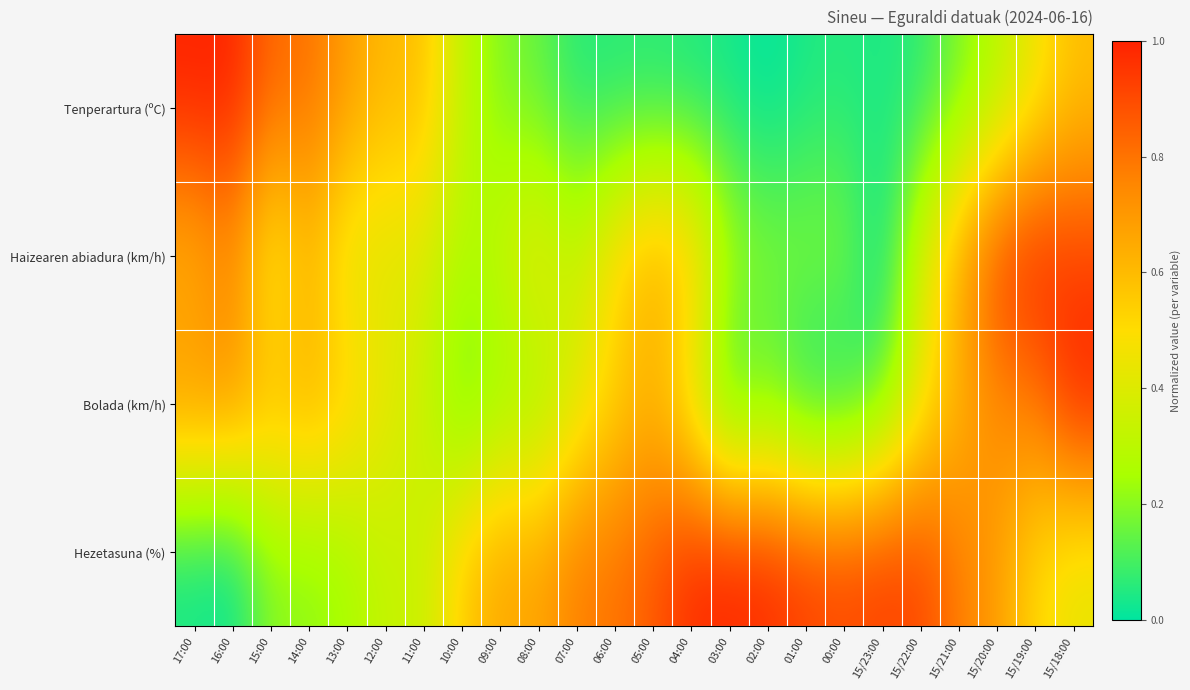

Reading right to left, list all the values displayed in this chart.

Tenperartura (ºC): 15/18:00=0.6	15/19:00=0.4	15/20:00=0.3	15/21:00=0.2	15/22:00=0.1	15/23:00=0.0	00:00=0.1	01:00=0.0	02:00=0.0	03:00=0.0	04:00=0.0	05:00=0.1	06:00=0.1	07:00=0.1	08:00=0.1	09:00=0.2	10:00=0.3	11:00=0.6	12:00=0.6	13:00=0.7	14:00=0.8	15:00=0.8	16:00=1.0	17:00=1.0
Haizearen abiadura (km/h): 15/18:00=0.9	15/19:00=1.0	15/20:00=0.9	15/21:00=0.7	15/22:00=0.4	15/23:00=0.0	00:00=0.2	01:00=0.2	02:00=0.2	03:00=0.3	04:00=0.6	05:00=0.7	06:00=0.5	07:00=0.3	08:00=0.5	09:00=0.3	10:00=0.3	11:00=0.4	12:00=0.4	13:00=0.4	14:00=0.6	15:00=0.4	16:00=0.7	17:00=0.6
Bolada (km/h): 15/18:00=1.0	15/19:00=0.8	15/20:00=0.7	15/21:00=0.6	15/22:00=0.4	15/23:00=0.1	00:00=0.0	01:00=0.0	02:00=0.1	03:00=0.0	04:00=0.4	05:00=0.6	06:00=0.5	07:00=0.4	08:00=0.2	09:00=0.2	10:00=0.1	11:00=0.3	12:00=0.4	13:00=0.6	14:00=0.7	15:00=0.6	16:00=0.7	17:00=0.7
Hezetasuna (%): 15/18:00=0.4	15/19:00=0.5	15/20:00=0.7	15/21:00=0.8	15/22:00=0.9	15/23:00=0.9	00:00=0.9	01:00=0.9	02:00=1.0	03:00=1.0	04:00=1.0	05:00=0.9	06:00=0.8	07:00=0.8	08:00=0.7	09:00=0.7	10:00=0.6	11:00=0.3	12:00=0.3	13:00=0.2	14:00=0.2	15:00=0.2	16:00=0.0	17:00=0.0